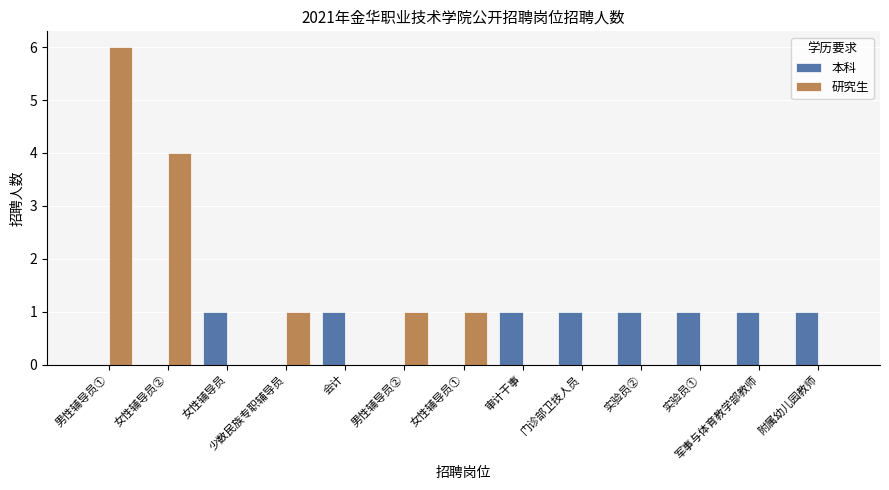

What is the sum of all 本科 values?

8